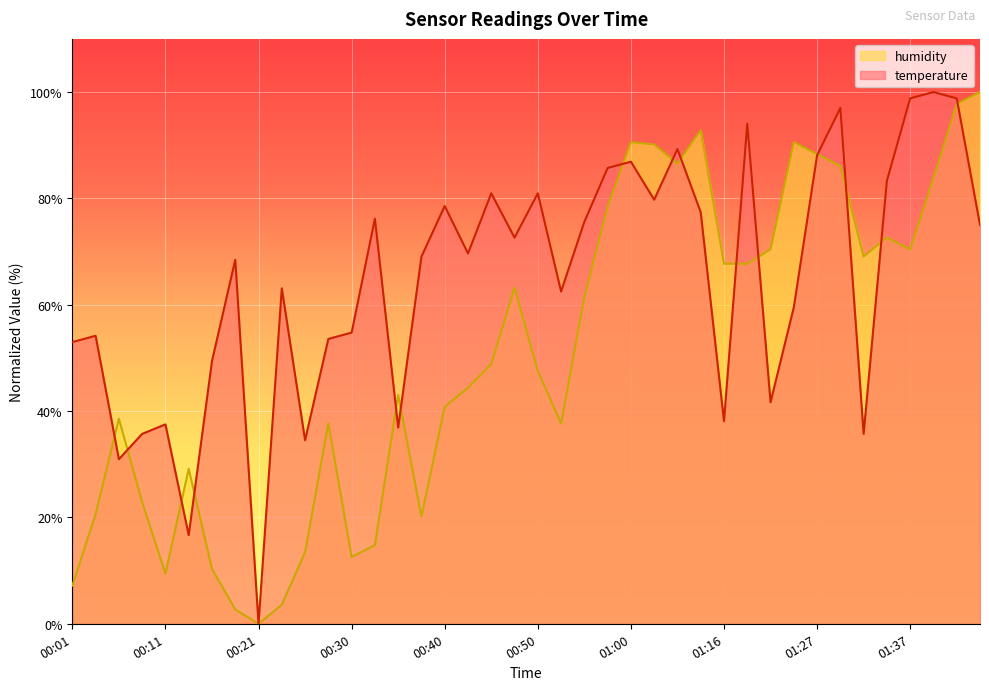

Reading right to left, what are all the values shown in this chart?

temperature: 75.0	98.8	100.0	98.8	83.3	35.7	97.0	88.1	59.5	41.7	94.0	38.1	77.4	89.3	79.8	86.9	85.7	75.6	62.5	81.0	72.6	81.0	69.6	78.6	69.0	36.9	76.2	54.8	53.6	34.5	63.1	0.0	68.5	49.4	16.7	37.5	35.7	31.0	54.2	53.0
humidity: 100.0	97.8	83.9	70.4	72.6	69.1	86.1	88.3	90.6	70.4	67.7	67.7	92.8	86.5	90.1	90.6	78.5	61.4	37.7	47.5	63.2	48.9	44.4	40.8	20.2	43.0	14.8	12.6	37.7	13.5	3.6	0.0	2.7	10.3	29.1	9.4	22.9	38.6	20.6	7.2